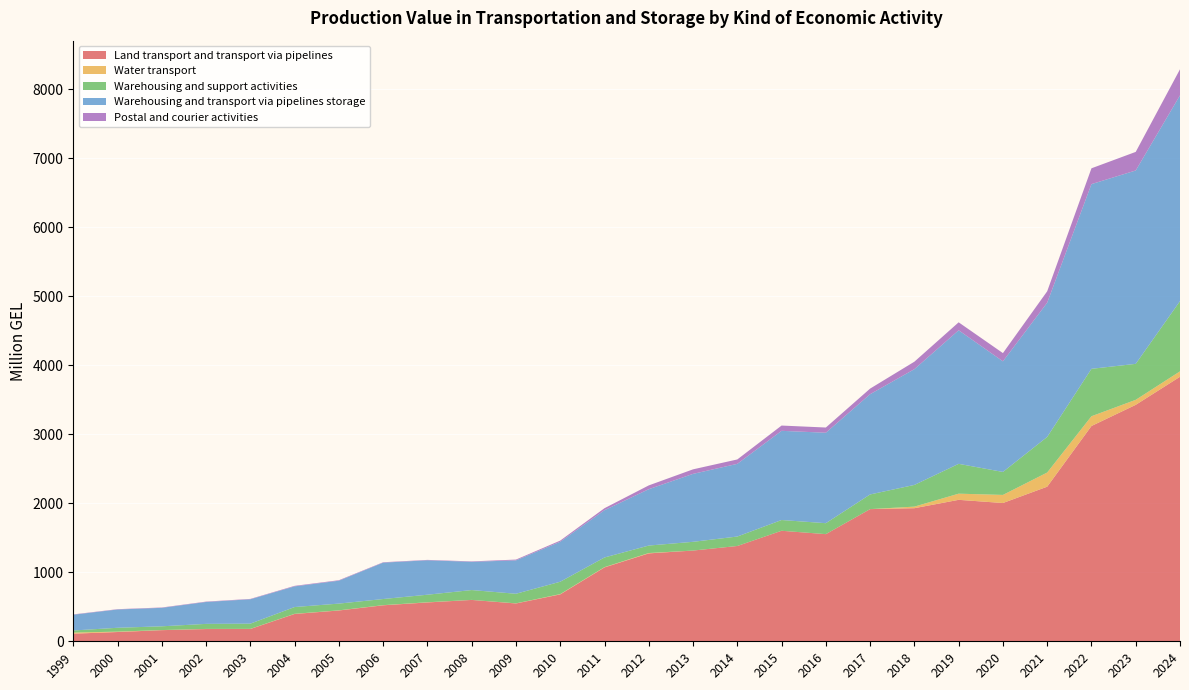

Reading left to right, what are all the values shown in this chart?

Land transport and transport via pipelines: 1999=110.3	2000=134.2	2001=161.2	2002=177.5	2003=178.0	2004=395.9	2005=446.3	2006=521.4	2007=562.9	2008=599.2	2009=548.0	2010=679.5	2011=1070.6	2012=1273.6	2013=1314.5	2014=1380.7	2015=1601.2	2016=1552.5	2017=1915.0	2018=1928.2	2019=2049.4	2020=2003.3	2021=2240.0	2022=3119.3	2023=3425.8	2024=3832.6
Water transport: 1999=16.0	2000=5.7	2001=1.4	2002=1.7	2003=1.7	2004=2.1	2005=2.0	2006=2.1	2007=2.3	2008=0.5	2009=1.8	2010=4.1	2011=3.9	2012=5.2	2013=0.0	2014=0.0	2015=0.0	2016=0.0	2017=0.0	2018=22.9	2019=89.4	2020=117.3	2021=205.0	2022=141.2	2023=72.6	2024=78.3
Warehousing and support activities: 1999=30.1	2000=55.7	2001=54.4	2002=73.0	2003=75.8	2004=98.2	2005=97.7	2006=88.8	2007=109.5	2008=142.6	2009=138.7	2010=179.3	2011=139.8	2012=108.2	2013=126.6	2014=137.1	2015=155.8	2016=158.5	2017=212.5	2018=314.3	2019=432.2	2020=333.1	2021=515.7	2022=687.1	2023=521.2	2024=1017.6
Warehousing and transport via pipelines storage: 1999=228.4	2000=265.1	2001=267.6	2002=317.3	2003=353.3	2004=299.5	2005=331.7	2006=527.0	2007=499.0	2008=409.3	2009=483.8	2010=579.5	2011=685.2	2012=816.7	2013=984.4	2014=1053.1	2015=1292.3	2016=1310.7	2017=1452.5	2018=1677.4	2019=1935.1	2020=1602.6	2021=1945.0	2022=2676.3	2023=2801.7	2024=2981.6
Postal and courier activities: 1999=4.7	2000=4.6	2001=5.1	2002=5.5	2003=5.3	2004=7.6	2005=7.2	2006=5.7	2007=5.6	2008=6.2	2009=11.5	2010=16.4	2011=28.7	2012=54.9	2013=65.7	2014=63.7	2015=76.4	2016=75.4	2017=81.1	2018=108.1	2019=115.3	2020=119.0	2021=165.1	2022=229.0	2023=269.3	2024=377.8